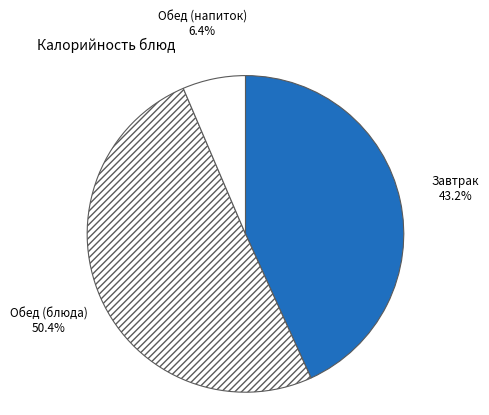

Rank the categories by value from highest to lowest.

Обед (блюда), Завтрак, Обед (напиток)